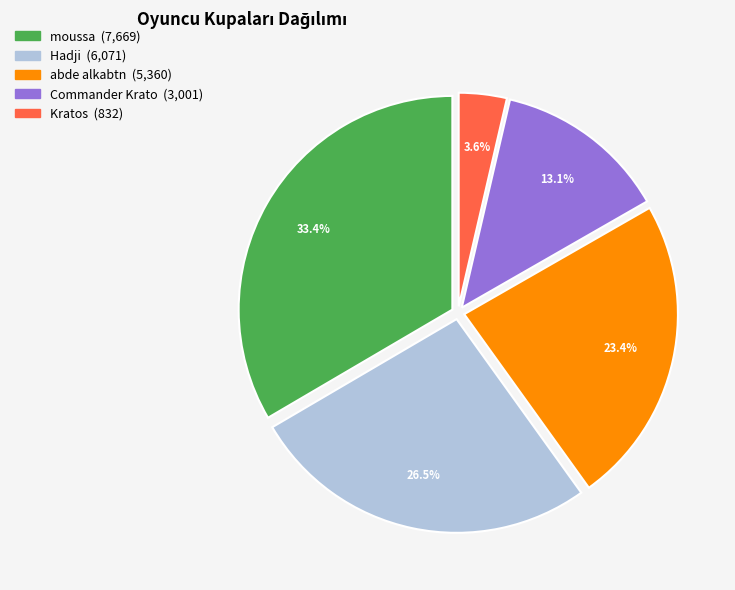

Combined, what portion of the pie is Hadji and Commander Krato?

39.6%